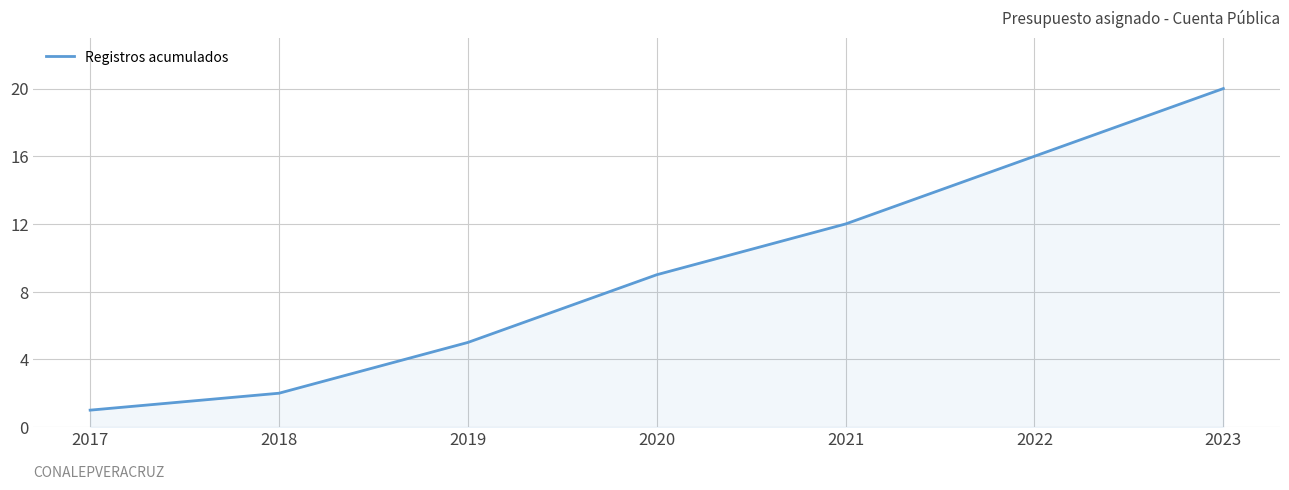

Reading left to right, what are all the values shown in this chart?

2017=1	2018=2	2019=5	2020=9	2021=12	2022=16	2023=20